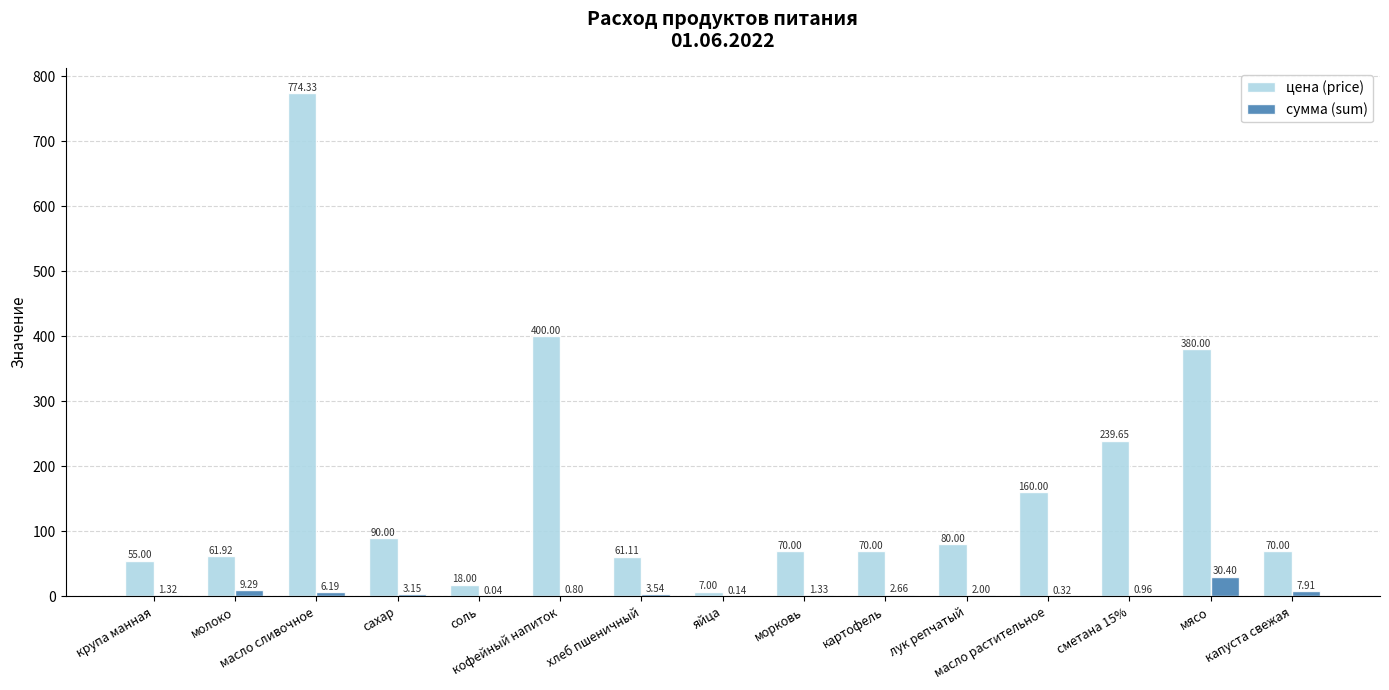

Which series has the largest total across all categories?

цена (price)